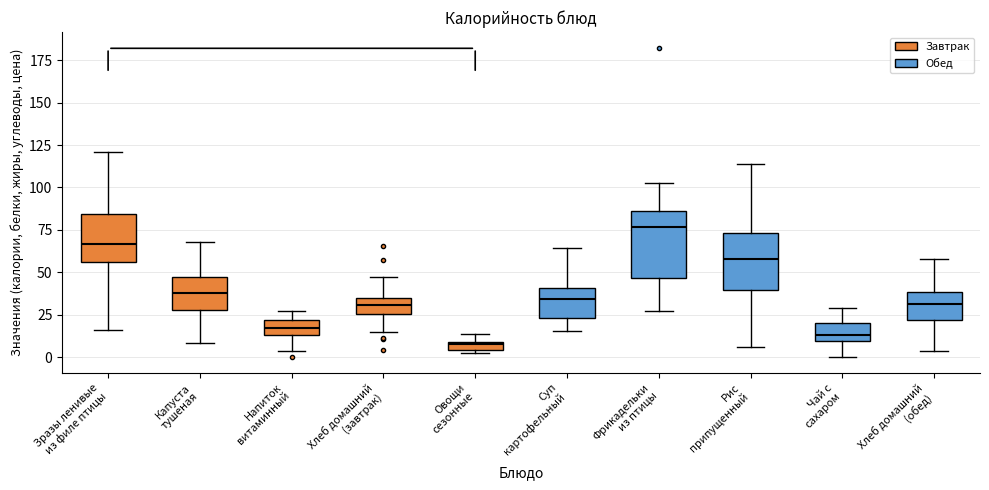

Which box's median line is the lowest?

Овощи сезонные